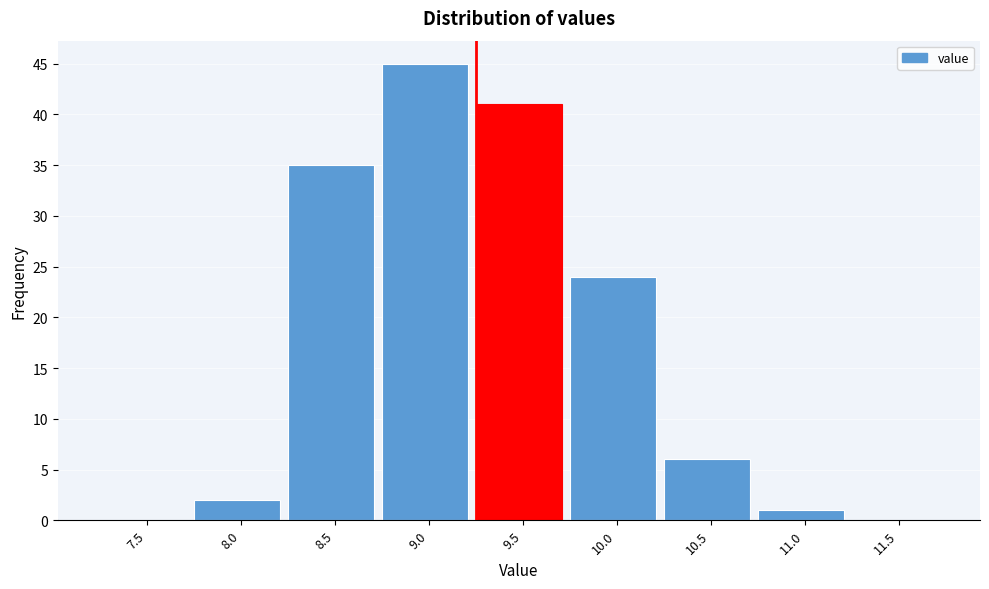

Reading left to right, extract all data points from this chart.

7.5=0	8.0=2	8.5=35	9.0=45	9.5=41	10.0=24	10.5=6	11.0=1	11.5=0